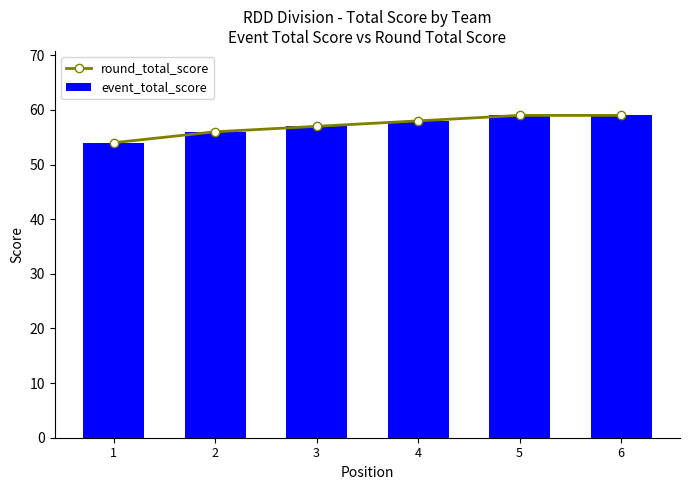

The event_total_score series shows 20 at 4. True or false?

False